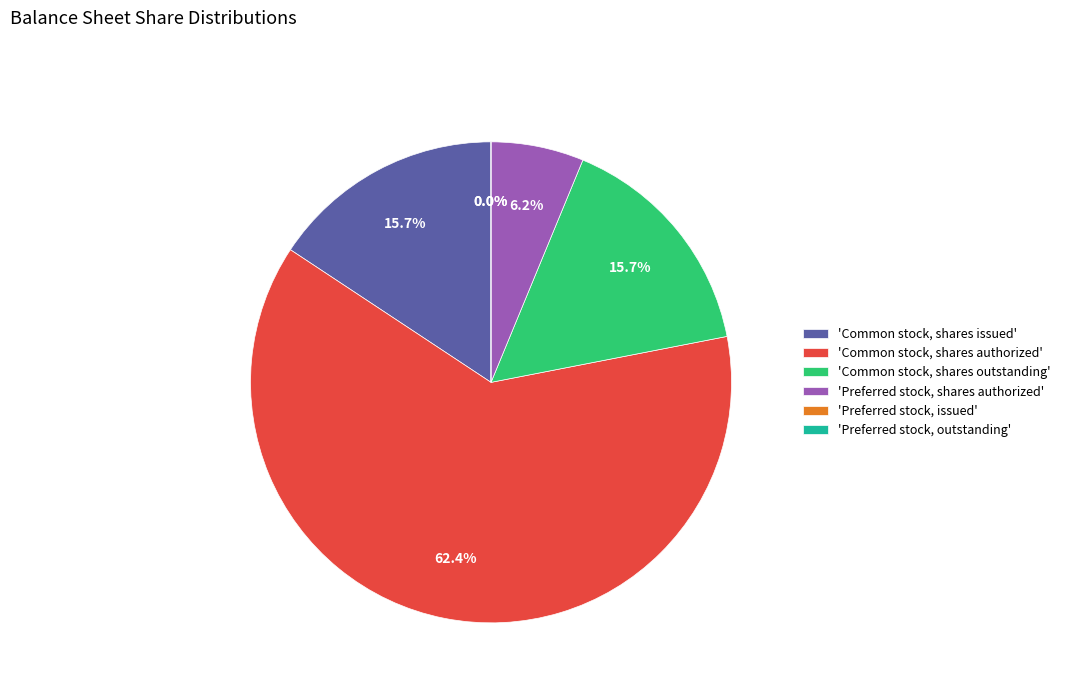

Count the number of slices in the pie.

6